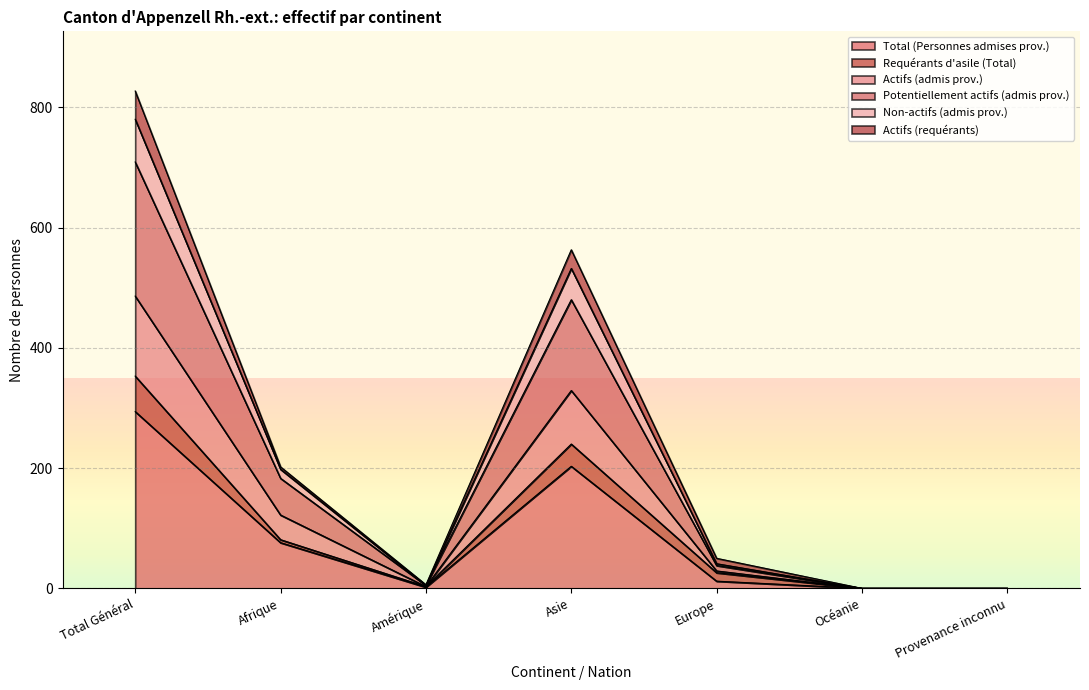

At which label does Total (Personnes admises prov.) reach its peak?

Total Général